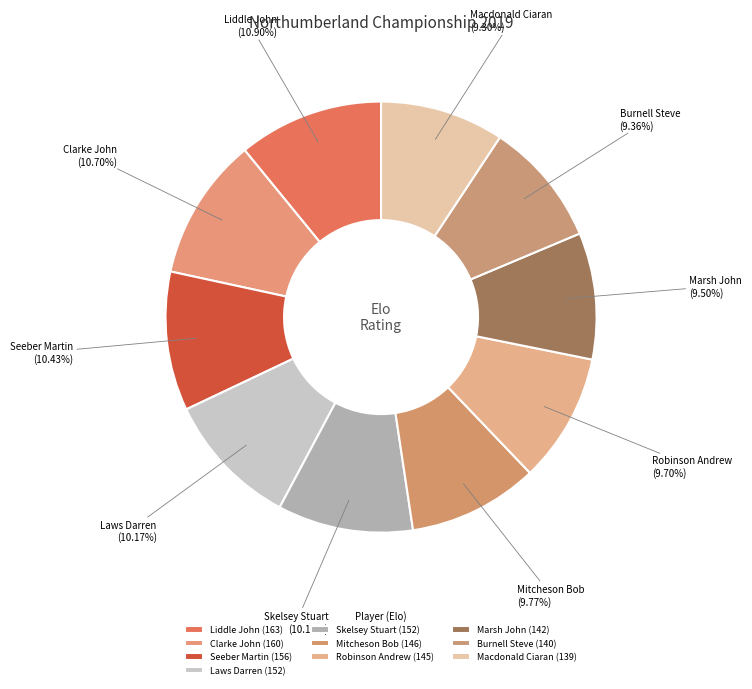

True or false: Clarke John accounts for 1% of the total.

False